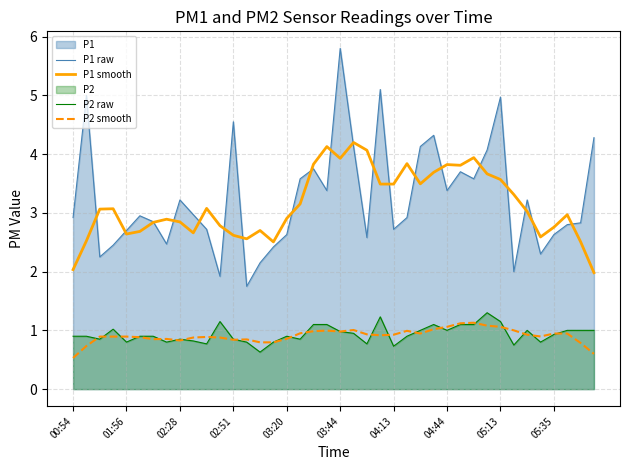

Which label corresponds to the largest value in the chart?

03:44